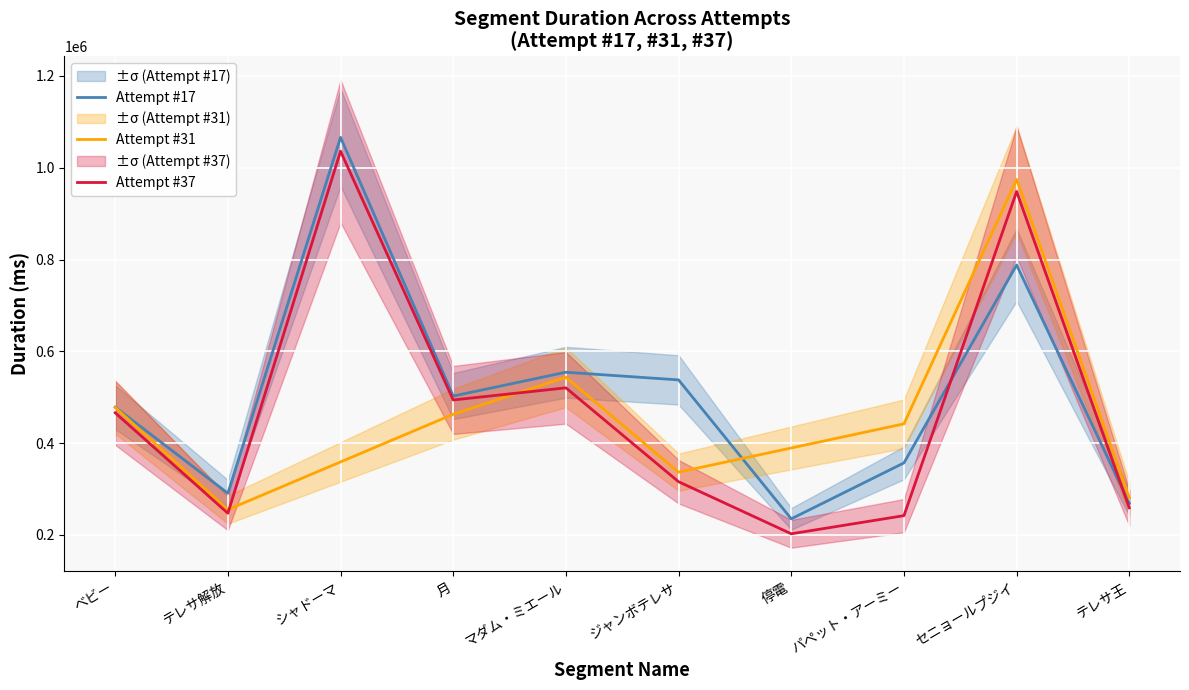

Count the number of data series in this chart.

3